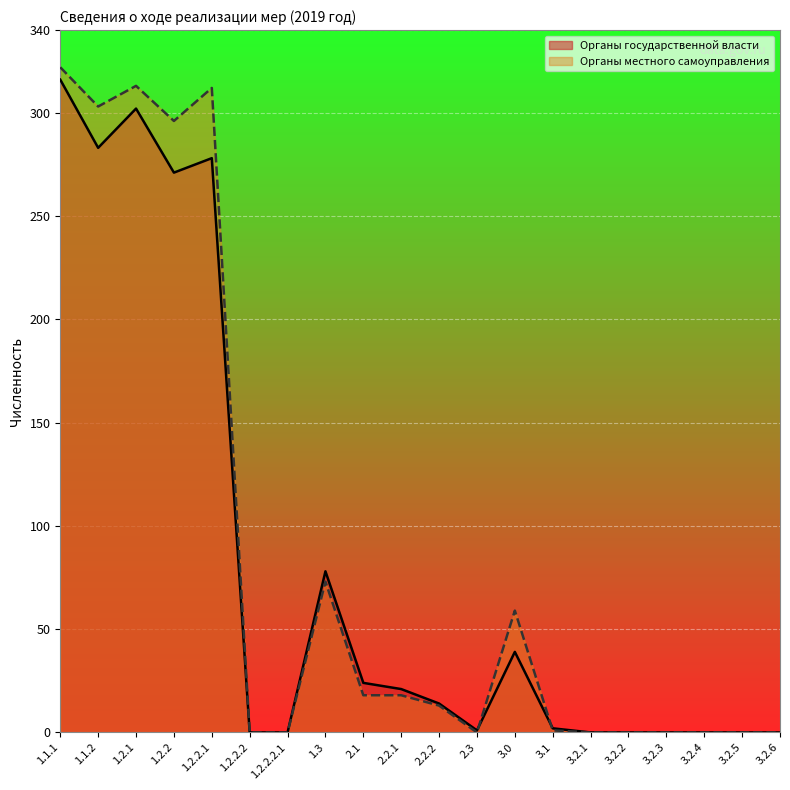

At which category does Органы местного самоуправления reach its first local valley?

1.1.2